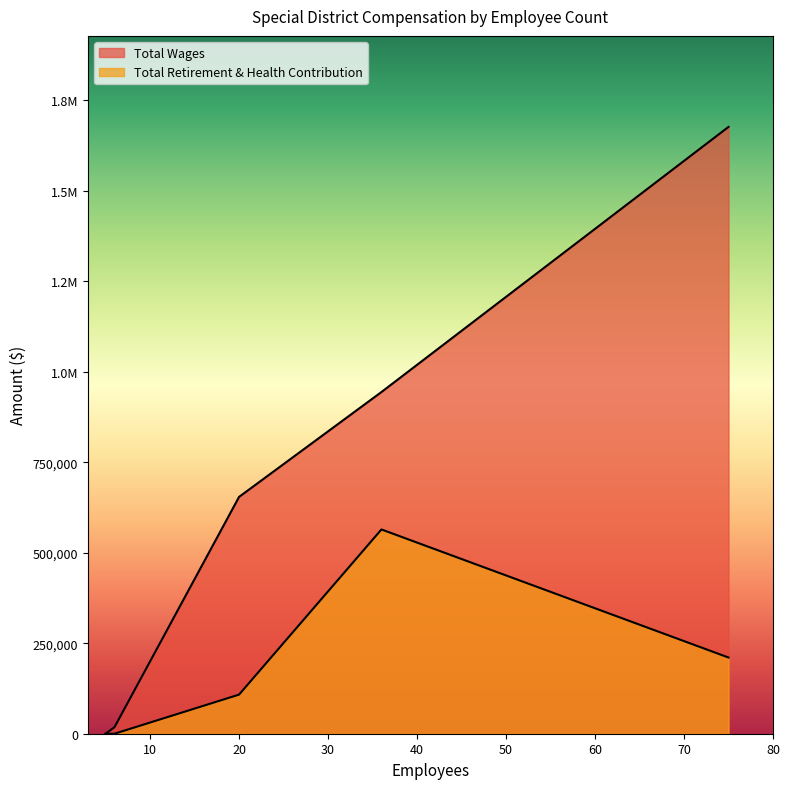

True or false: Total Retirement & Health Contribution has more than 0 points higher than both neighbors.

True